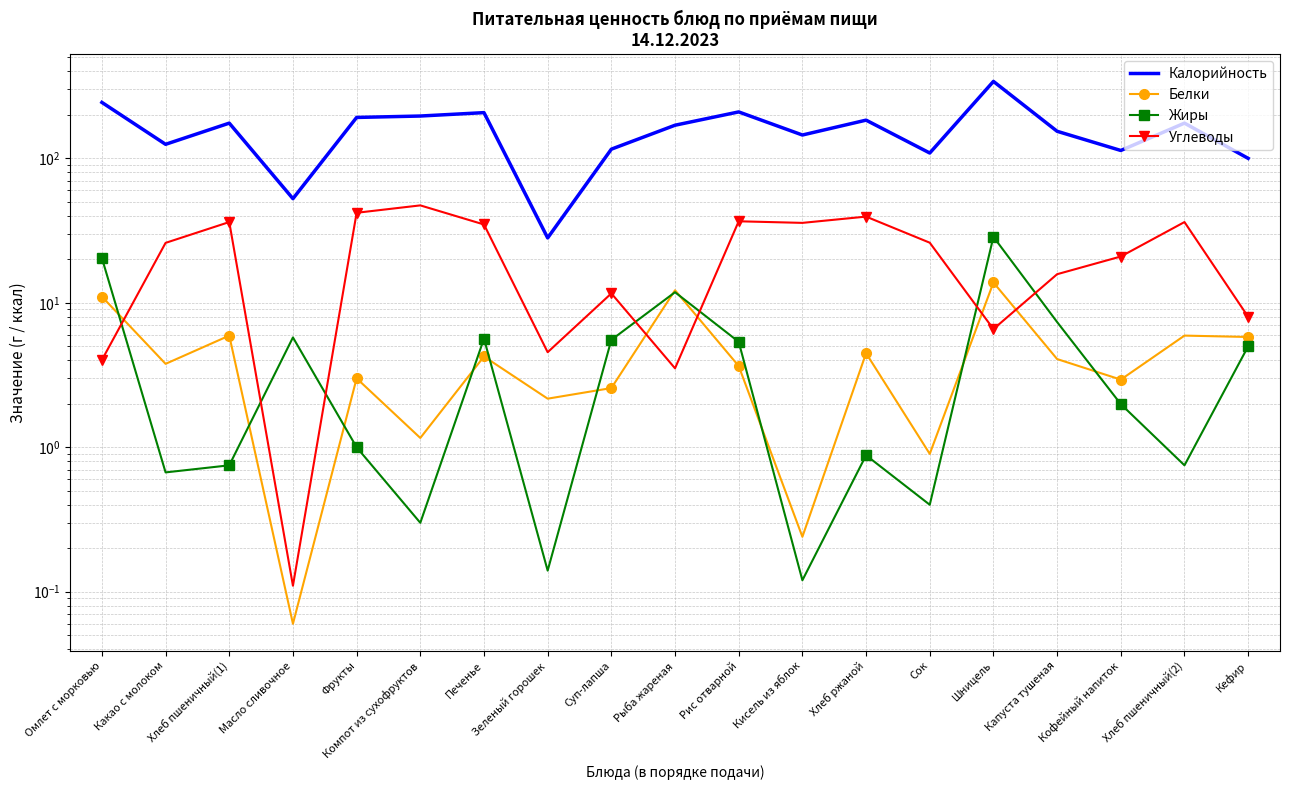

What value does the Калорийность series have at Кофейный напиток?

113.4